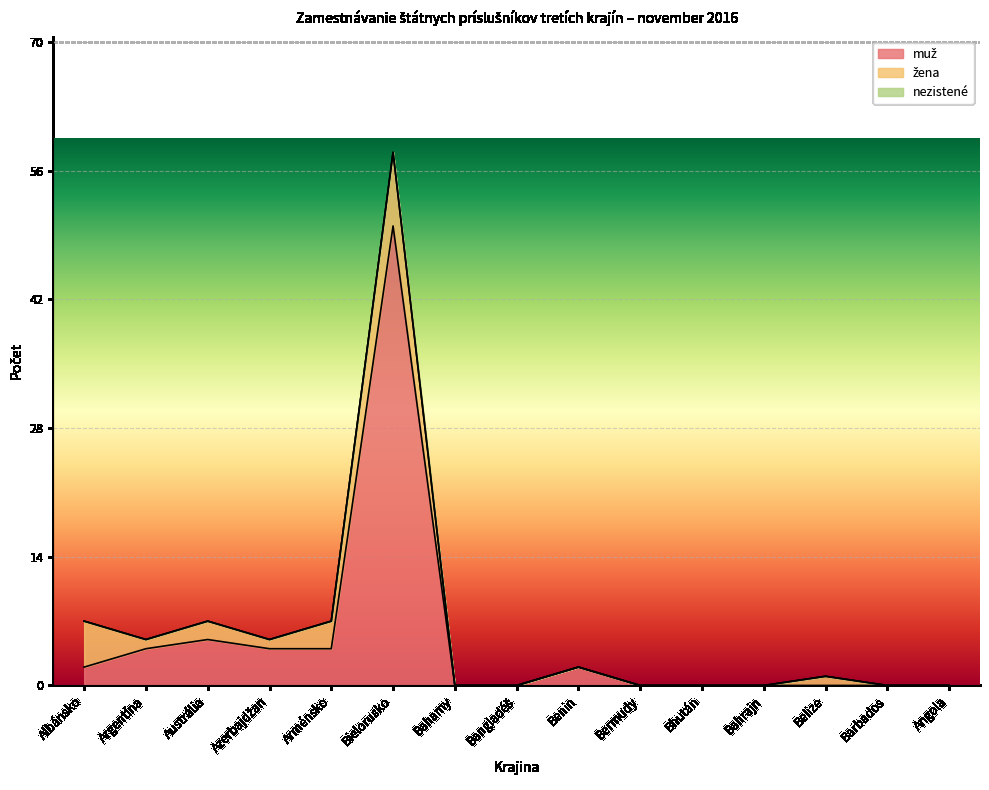

Rank the series at Argentína from highest to lowest value.

muž, žena, nezistené